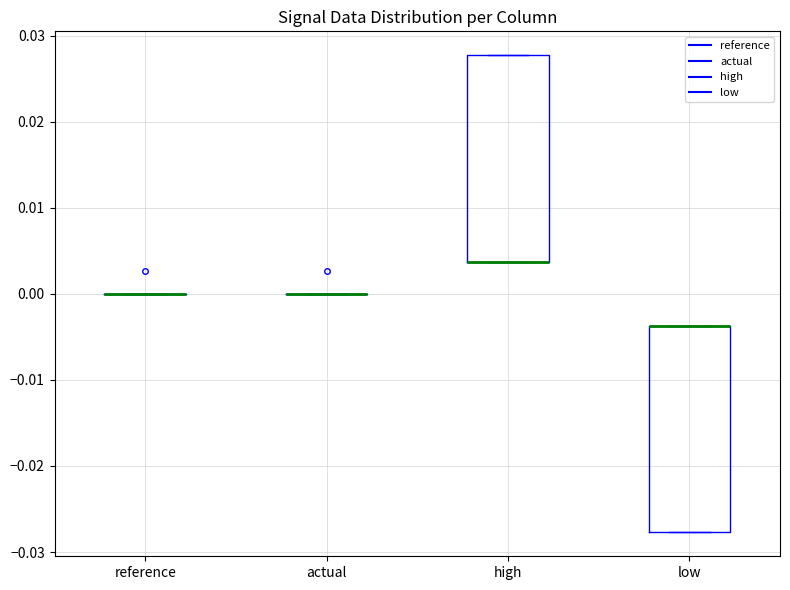

Reading left to right, read every box against the y-axis: the position of its median line, the range the box covers, and the ends of its whiskers. The values are not printed on the chart, so give them approximately, as read against the axis.

reference: box collapsed to a line at 0.000, whiskers 0.000 to 0.000
actual: box collapsed to a line at 0.000, whiskers 0.000 to 0.000
high: median 0.004 (drawn on the box's lower edge), box 0.004 to 0.028, whiskers 0.004 to 0.028
low: median -0.004 (drawn on the box's upper edge), box -0.028 to -0.004, whiskers -0.028 to -0.004